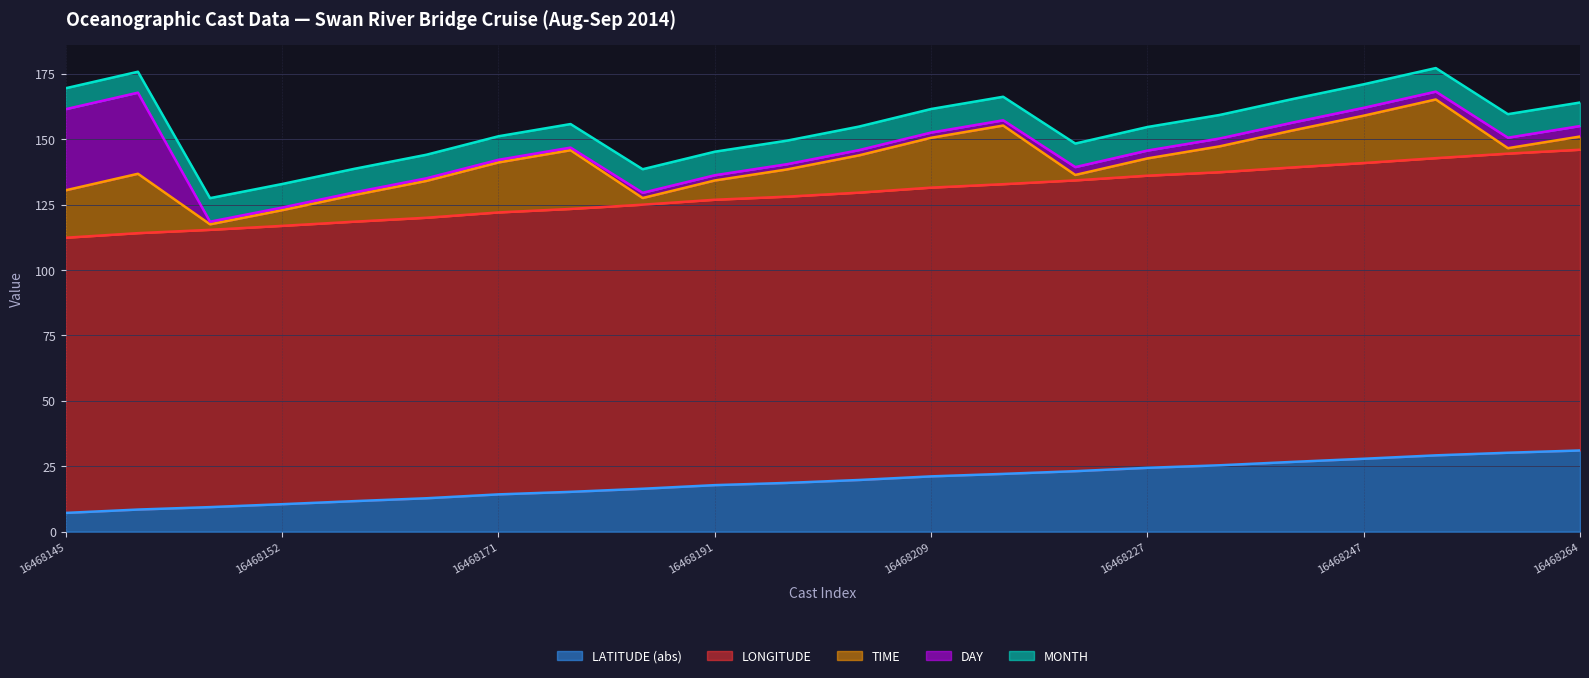

What is the total value across all series at 16468231?

159.3